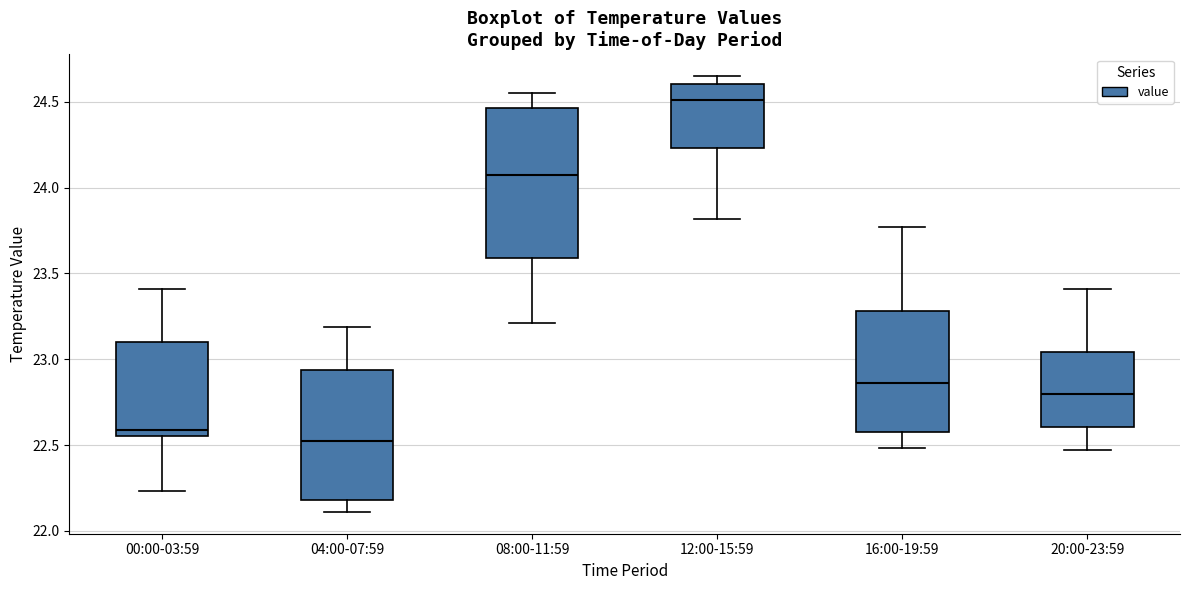

Which box is the tallest, from its lower edge to its upper edge?

08:00-11:59